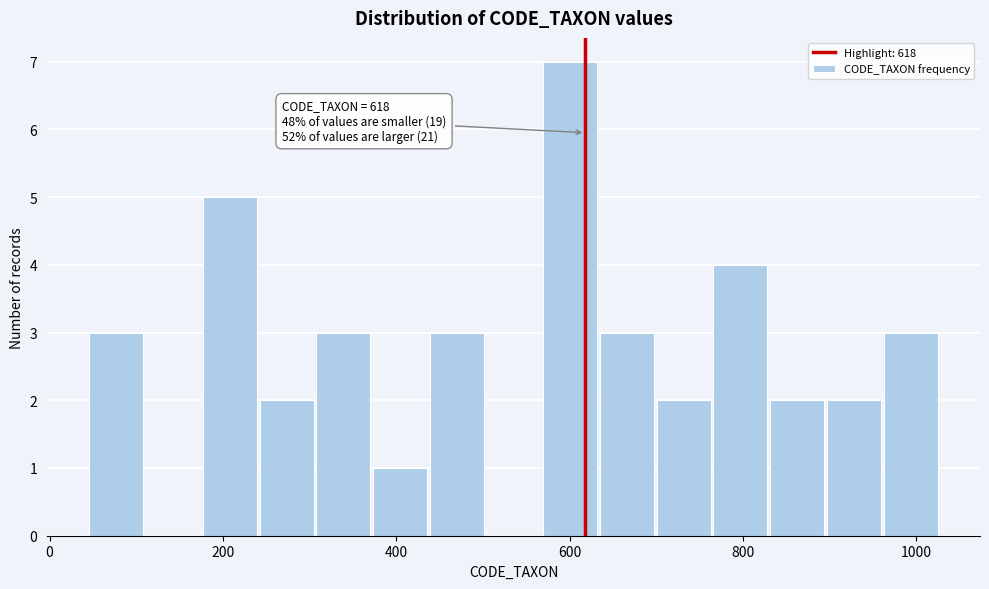

Read against the x-axis, roughly where is the centre of the tallest bar?

600